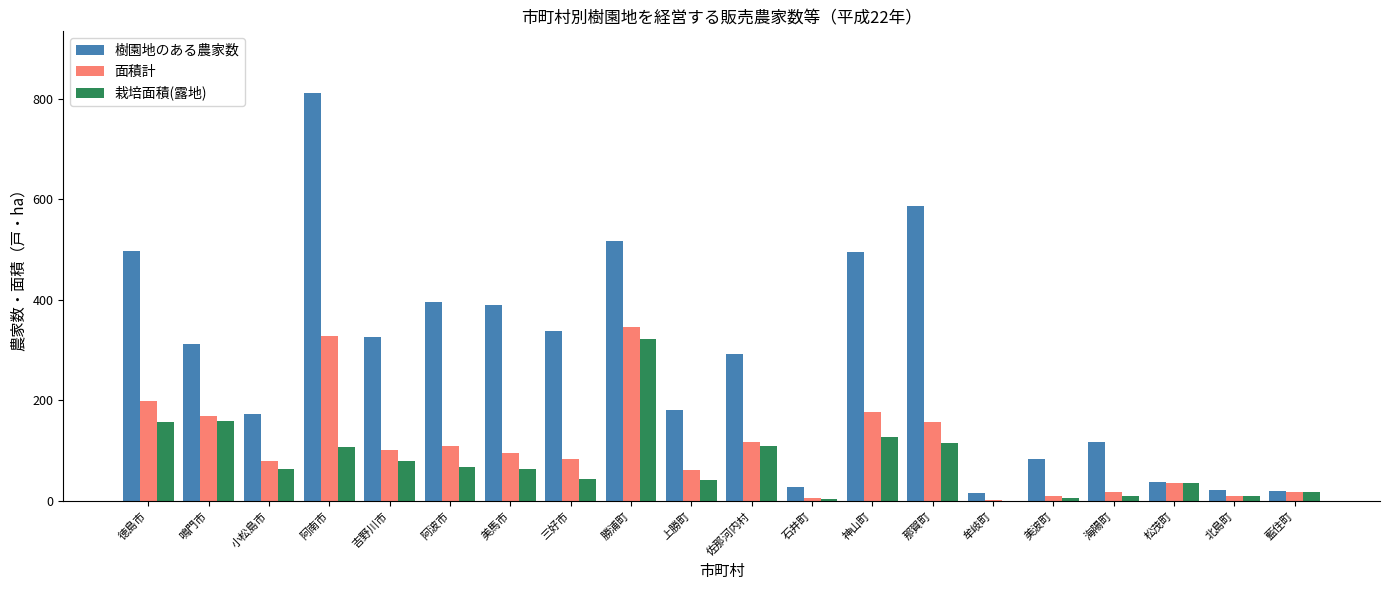

Where is 樹園地のある農家数 nearest to the value 413?

阿波市